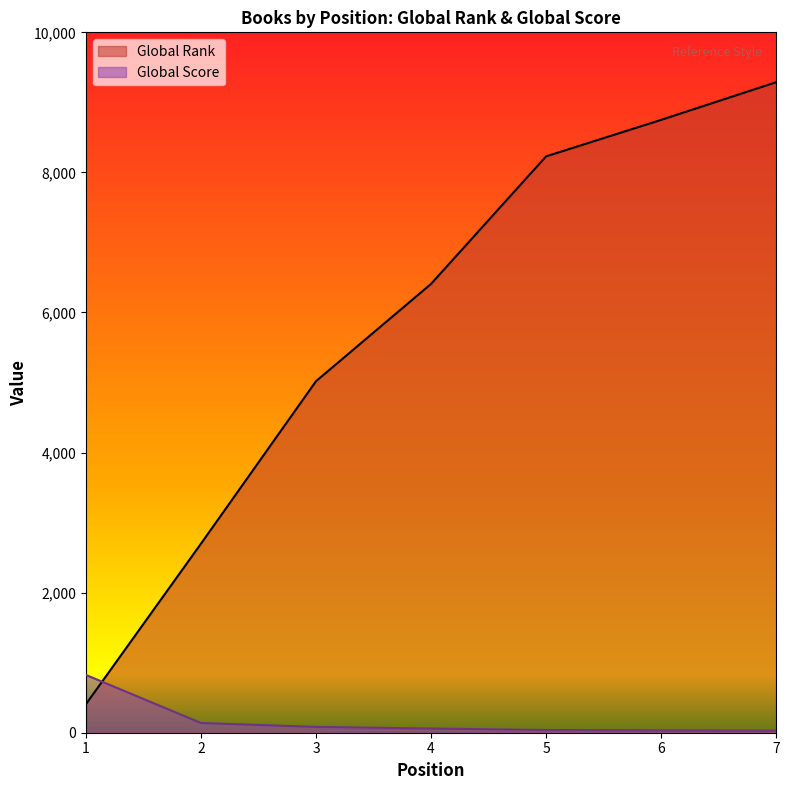

Where do Global Score and Global Rank first cross each other?

1 and 2